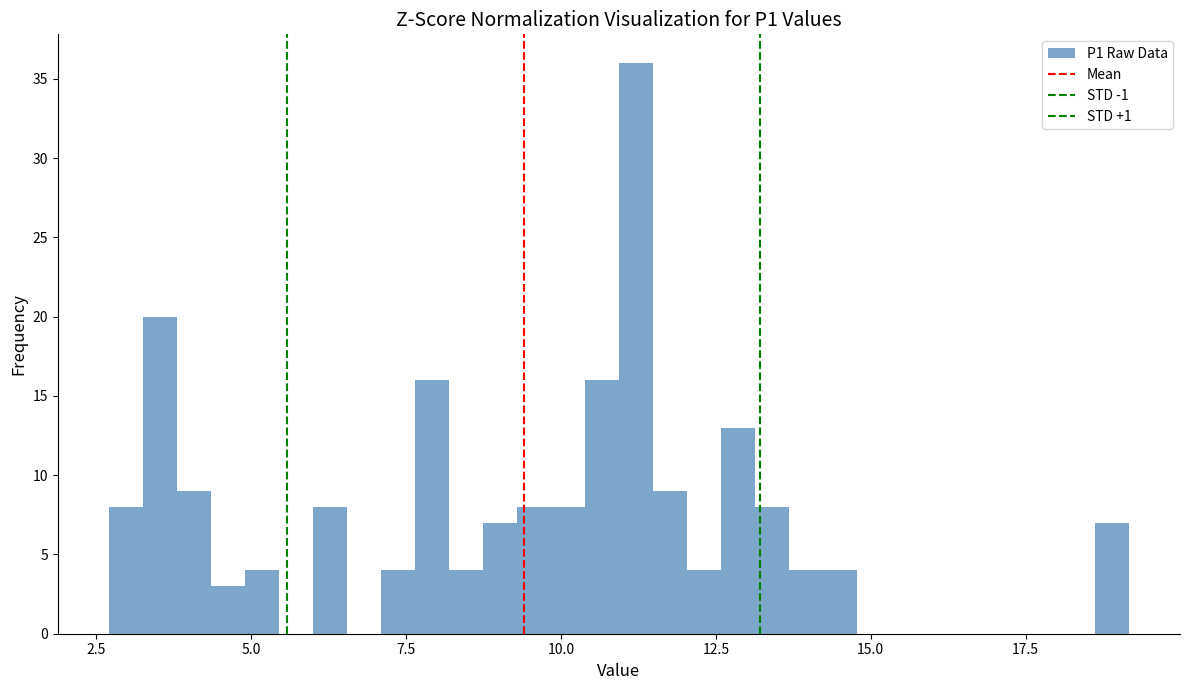

Read against the x-axis, roughly where is the centre of the tallest bar?

11.0